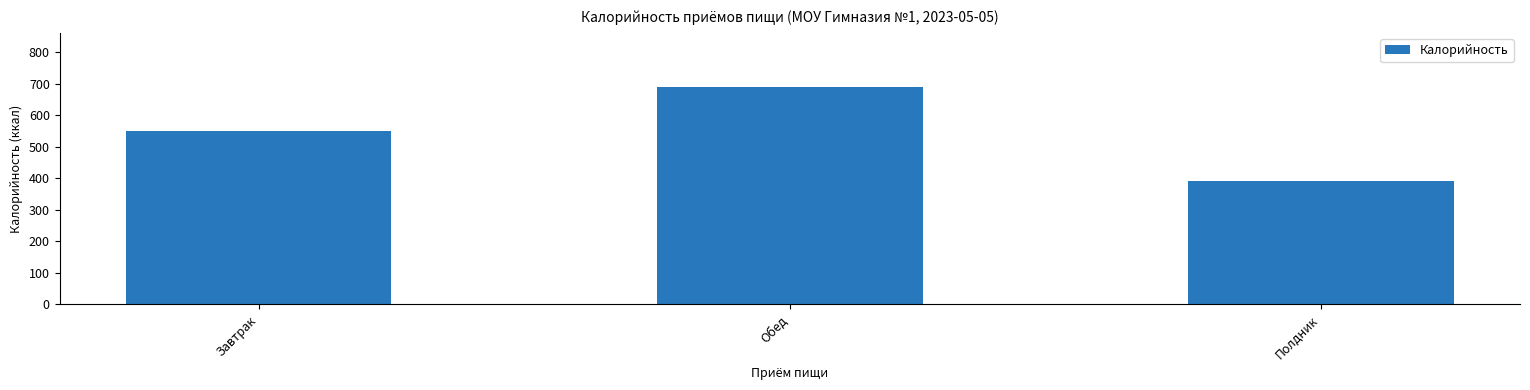

What is the approximate value at Обед?

689.9